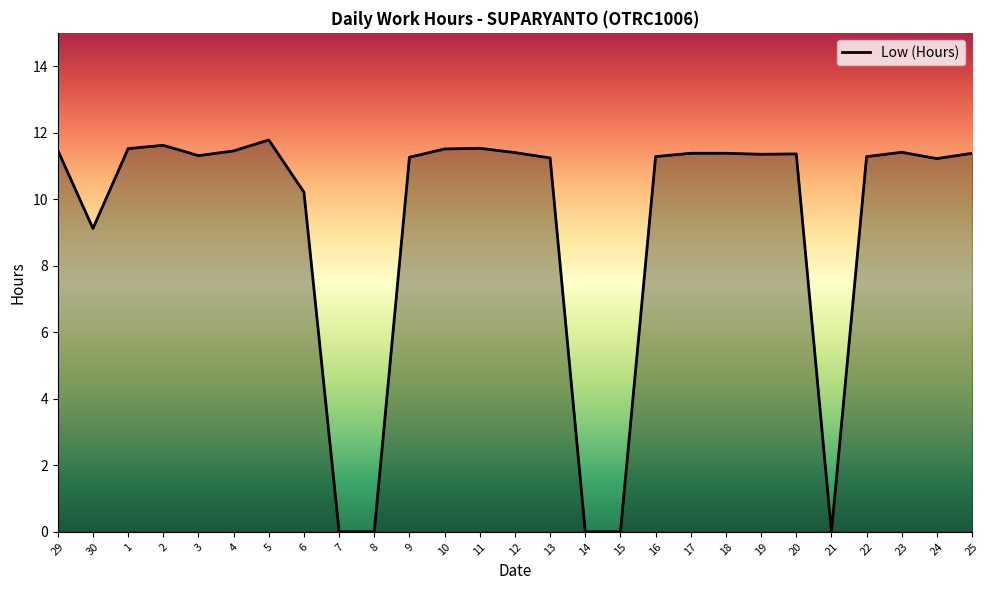

What position from the left is 4?

6